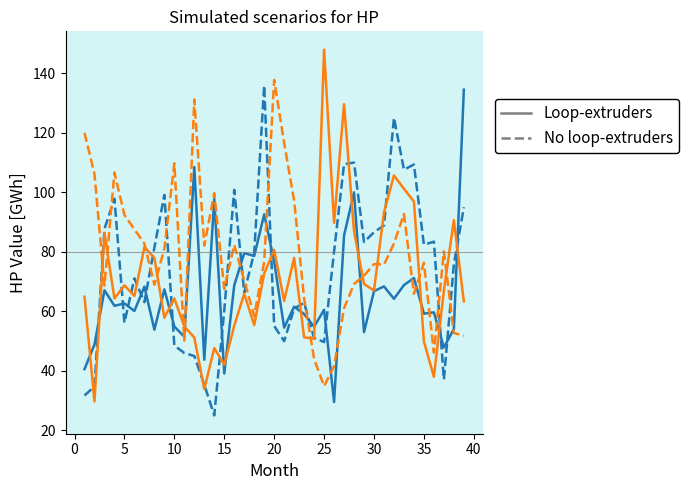

What is the maximum value shown in the chart?

148.0